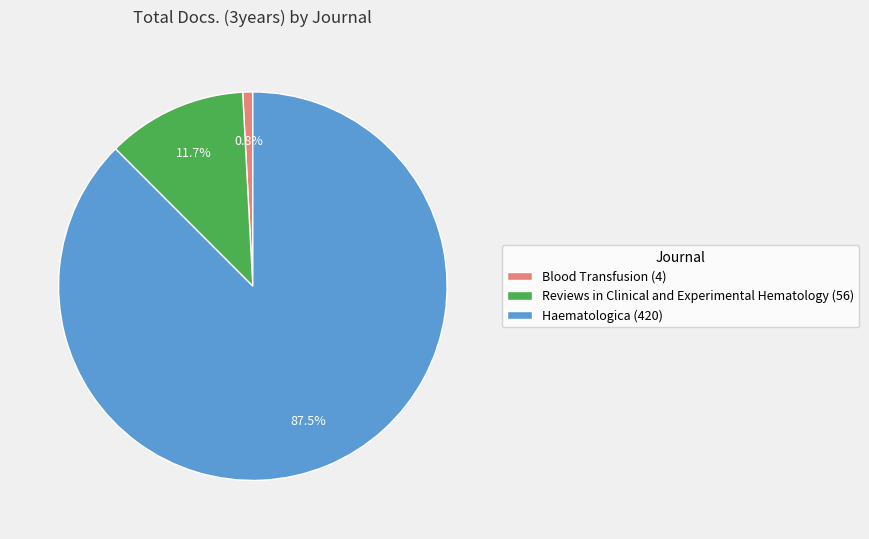

Which slice is the smallest?

Blood Transfusion